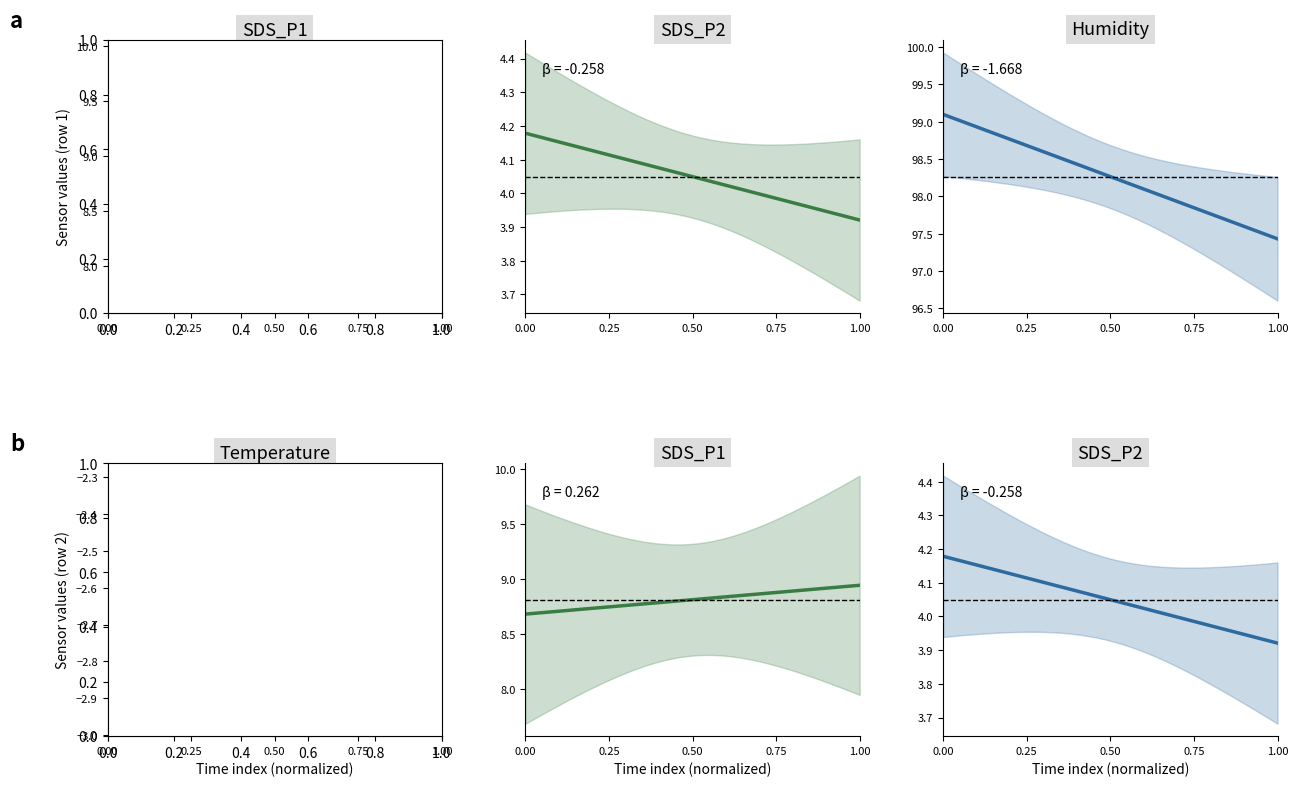

Reading left to right, extract all data points from this chart.

SDS_P1: 8.7	8.7	8.7	8.7	8.7	8.7	8.7	8.7	8.7	8.7	8.7	8.8	8.8	8.8	8.8	8.8	8.8	8.8	8.8	8.8	8.8	8.8	8.8	8.8	8.8	8.8	8.9	8.9	8.9	8.9	8.9	8.9	8.9	8.9	8.9	8.9	8.9	8.9	8.9	8.9
SDS_P2: 4.2	4.2	4.2	4.2	4.2	4.1	4.1	4.1	4.1	4.1	4.1	4.1	4.1	4.1	4.1	4.1	4.1	4.1	4.1	4.1	4.0	4.0	4.0	4.0	4.0	4.0	4.0	4.0	4.0	4.0	4.0	4.0	4.0	4.0	4.0	3.9	3.9	3.9	3.9	3.9
Humidity: 99.1	99.1	99.0	99.0	98.9	98.9	98.8	98.8	98.8	98.7	98.7	98.6	98.6	98.5	98.5	98.5	98.4	98.4	98.3	98.3	98.2	98.2	98.2	98.1	98.1	98.0	98.0	97.9	97.9	97.9	97.8	97.8	97.7	97.7	97.6	97.6	97.6	97.5	97.5	97.4
Temperature: -2.3	-2.3	-2.3	-2.4	-2.4	-2.4	-2.4	-2.4	-2.4	-2.5	-2.5	-2.5	-2.5	-2.5	-2.5	-2.6	-2.6	-2.6	-2.6	-2.6	-2.6	-2.7	-2.7	-2.7	-2.7	-2.7	-2.7	-2.8	-2.8	-2.8	-2.8	-2.8	-2.8	-2.9	-2.9	-2.9	-2.9	-2.9	-2.9	-2.9